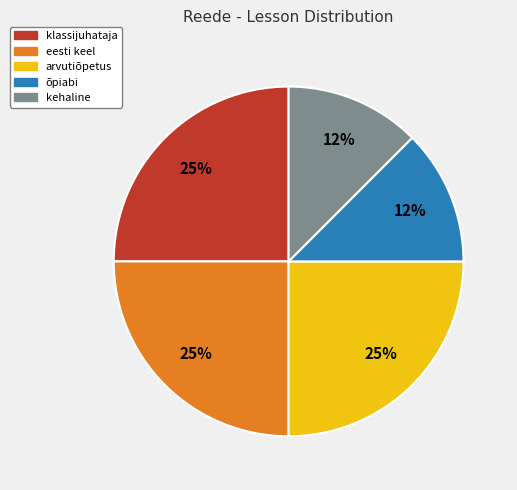

Does any single category account for the majority?

No